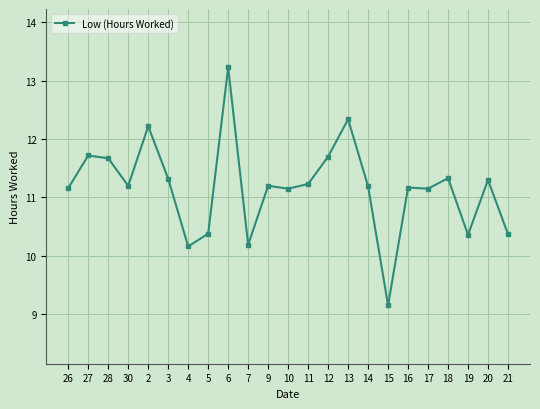

At which category does the data reach its first local valley?

30